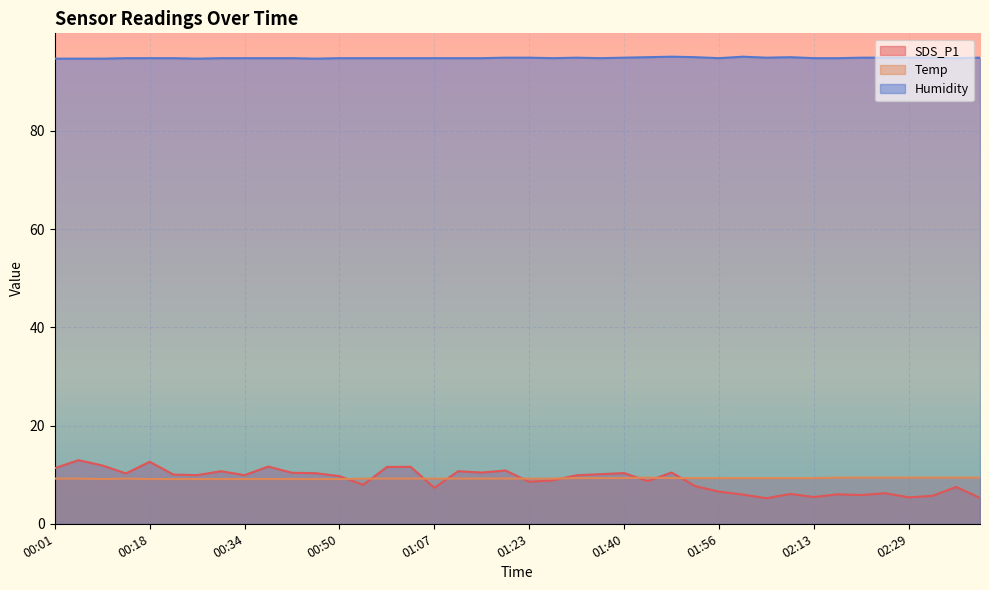

At which category does Humidity reach its first local valley?

00:26